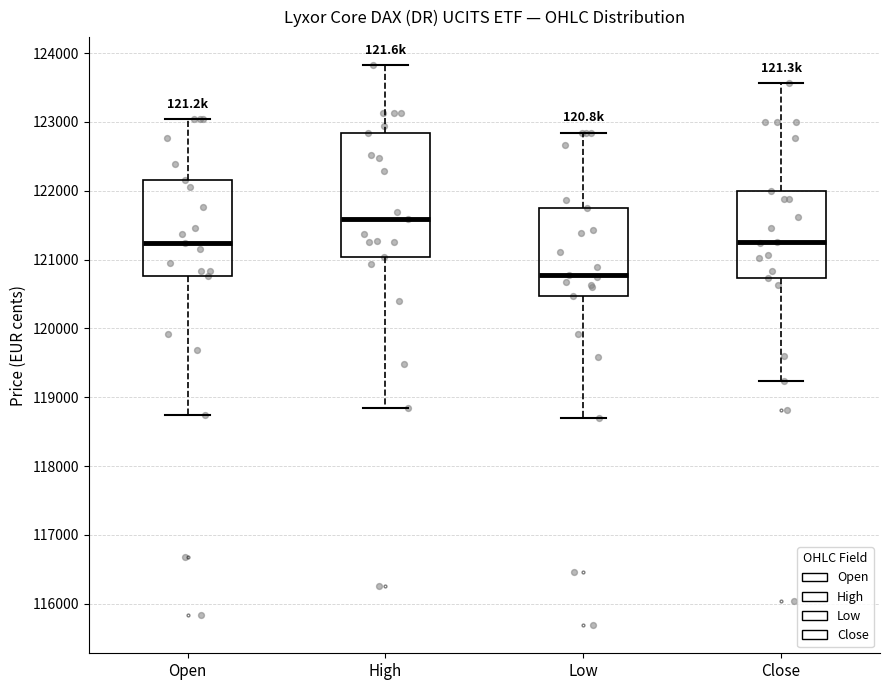

Where does the upper whisker of the box for High end on the y-axis? The values are not printed on the chart, so give them approximately, as read against the axis.

123800